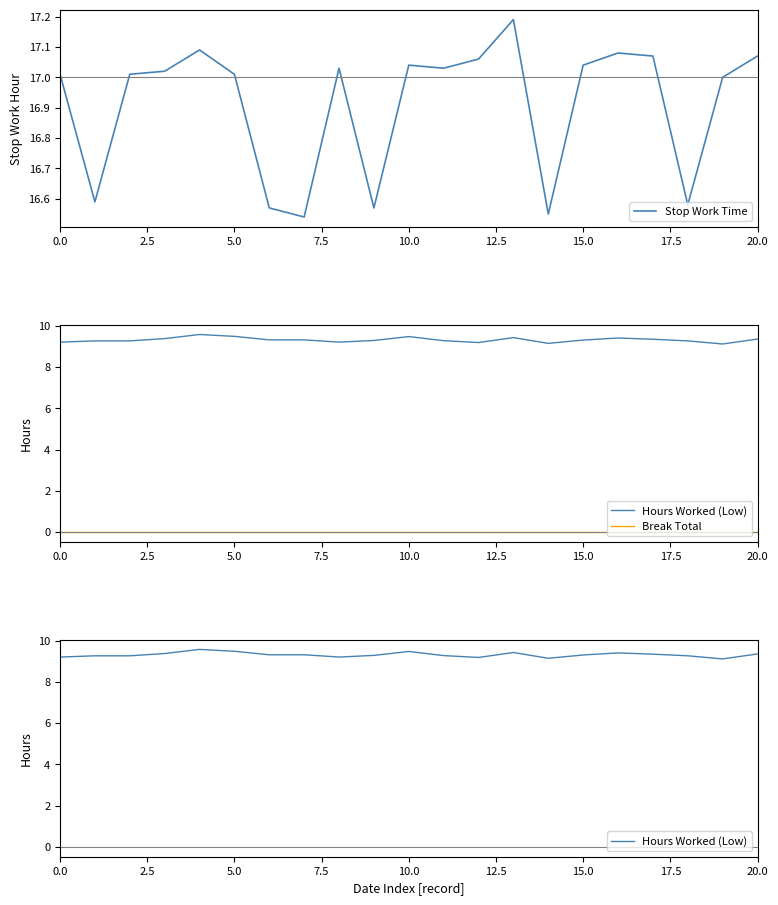

Is it true that Break Total equals 0.0 at 10?

True